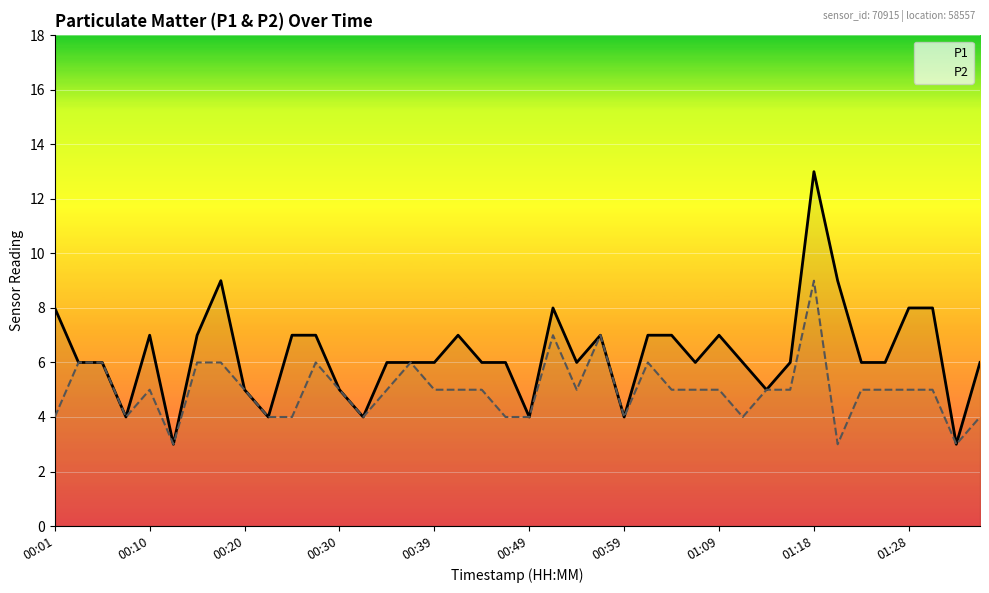

True or false: P1 has a value of 6 at 14.

True